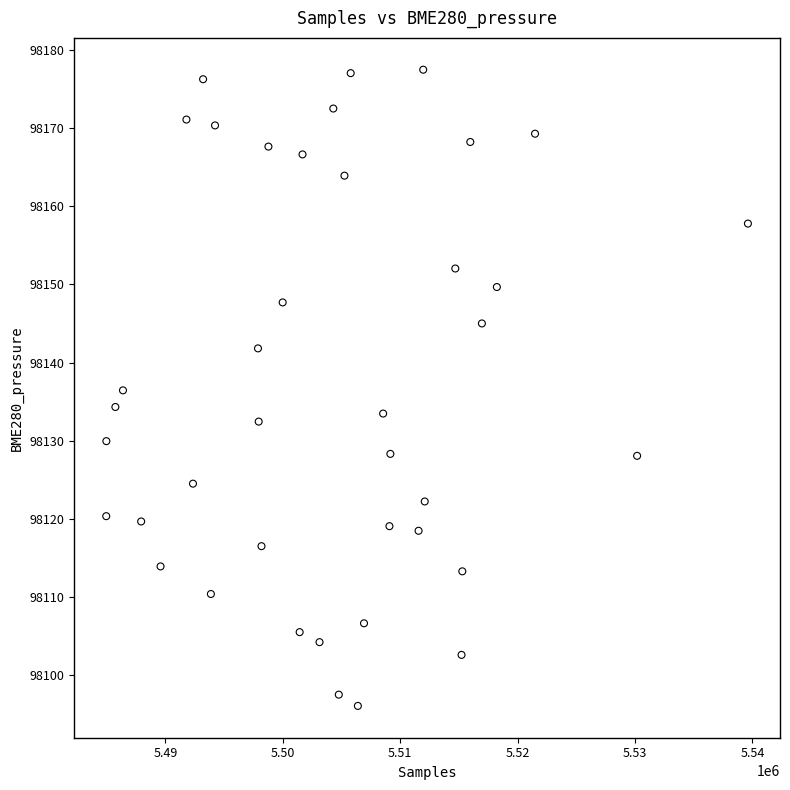

What is the range of X values (max minus min)?

54649.0